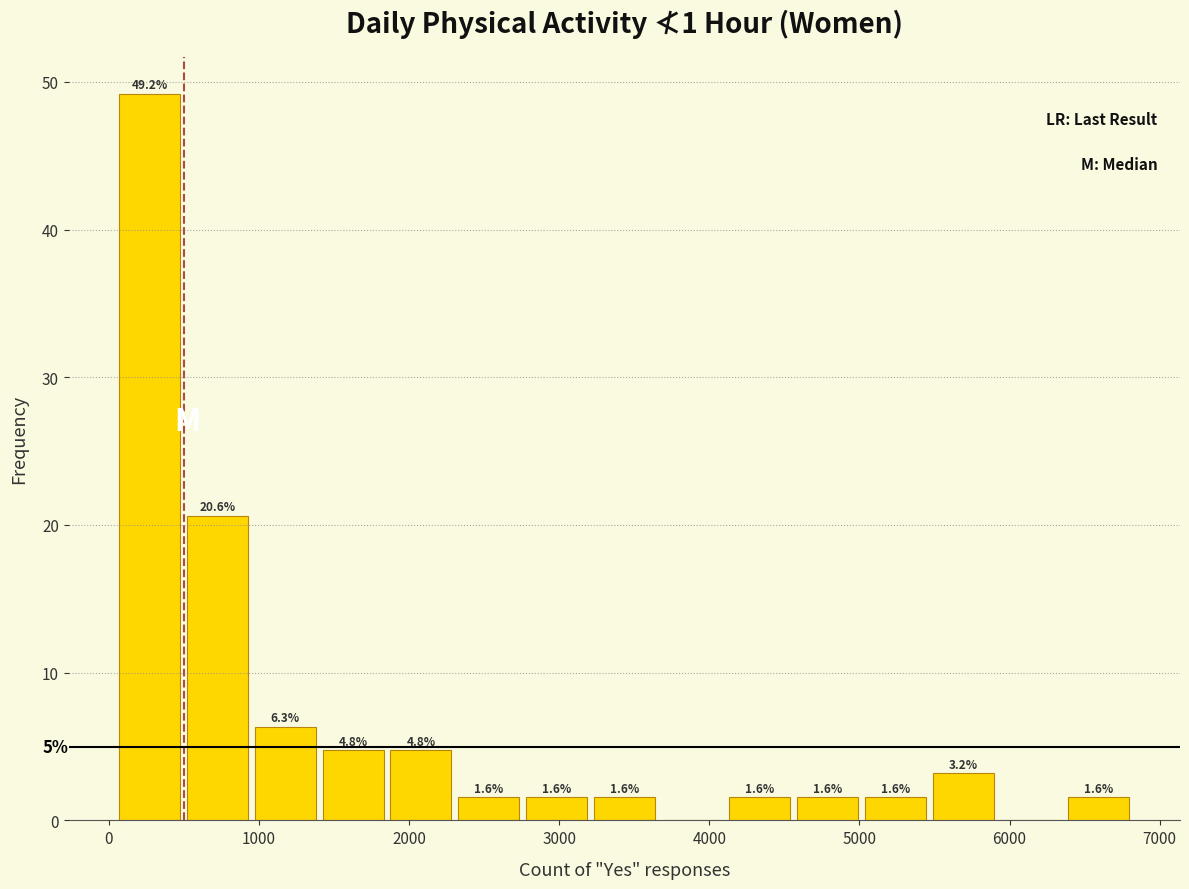

Which range on the x-axis has the tallest bar?

0 to 500